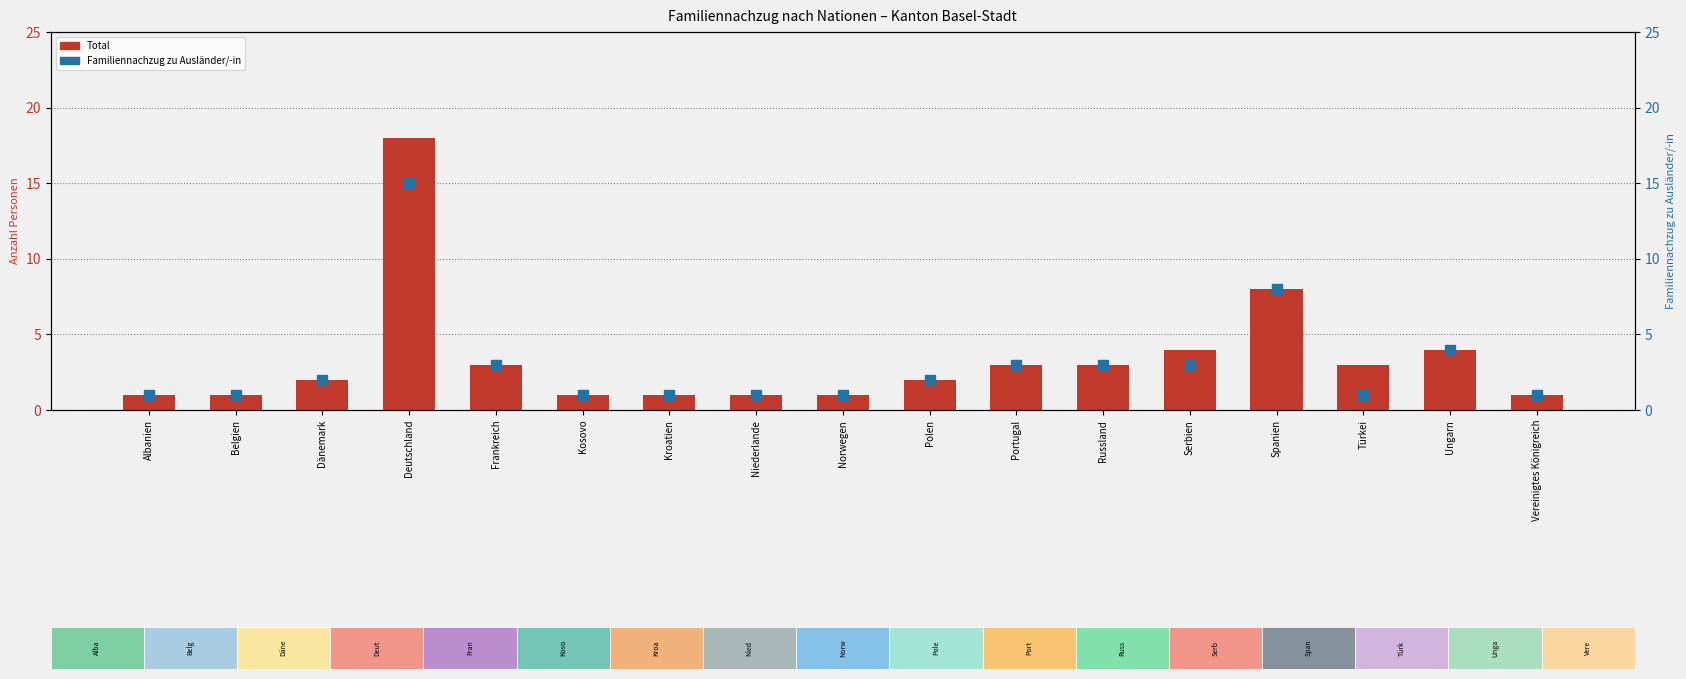

What is the total value across all series at Türkei?

4